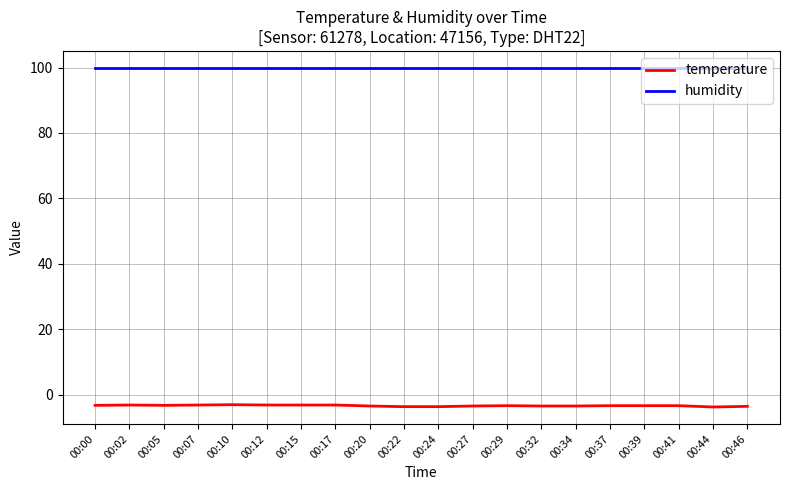

The value of humidity at 00:02 is 53.5. True or false?

False